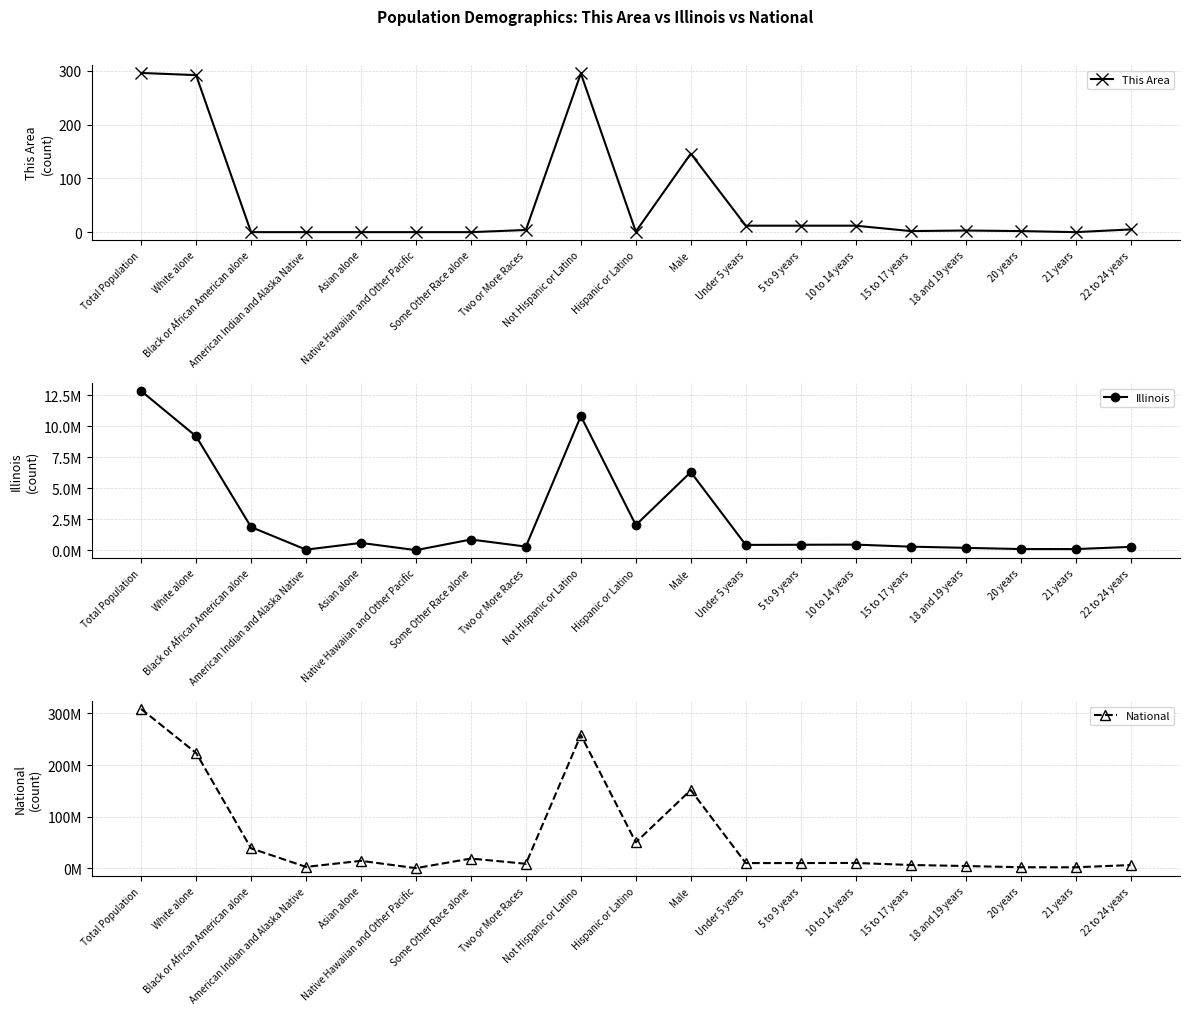

Between Black or African American alone and Male, which series saw the biggest shift?

National